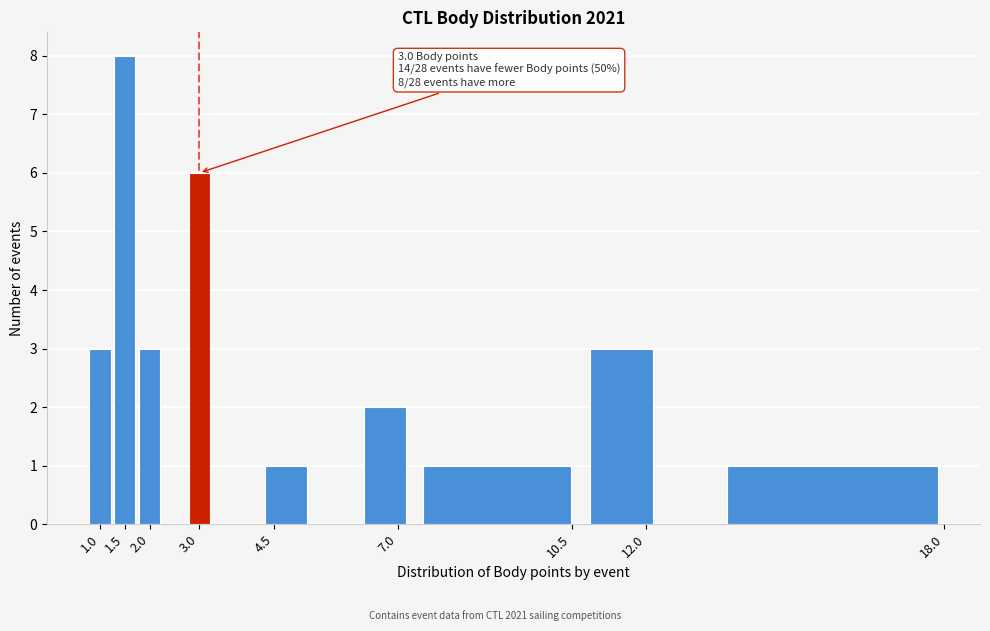

Which range on the x-axis has the tallest bar?

1.25 to 1.75